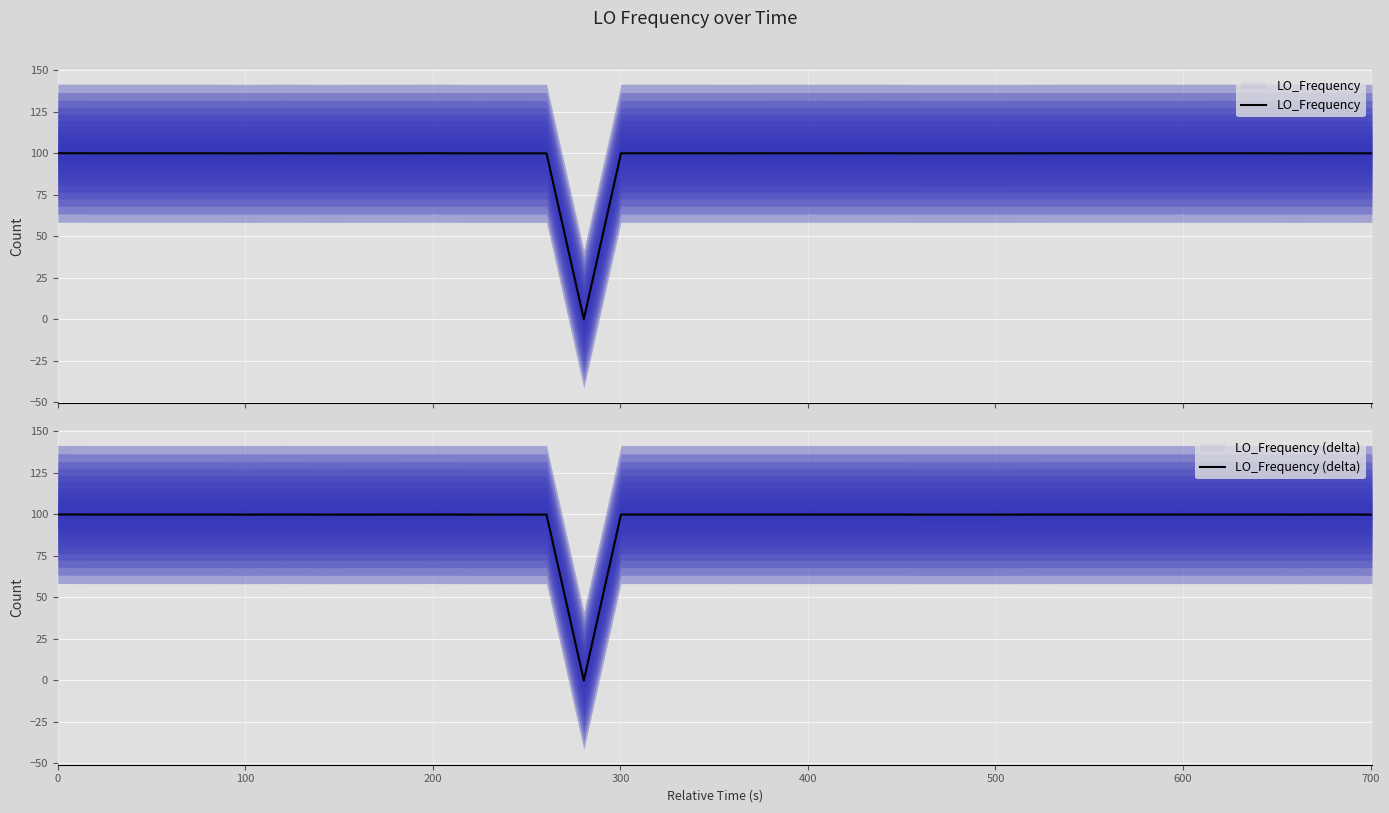

What is the value of the LO_Frequency point at the 8th from the left?

100.0